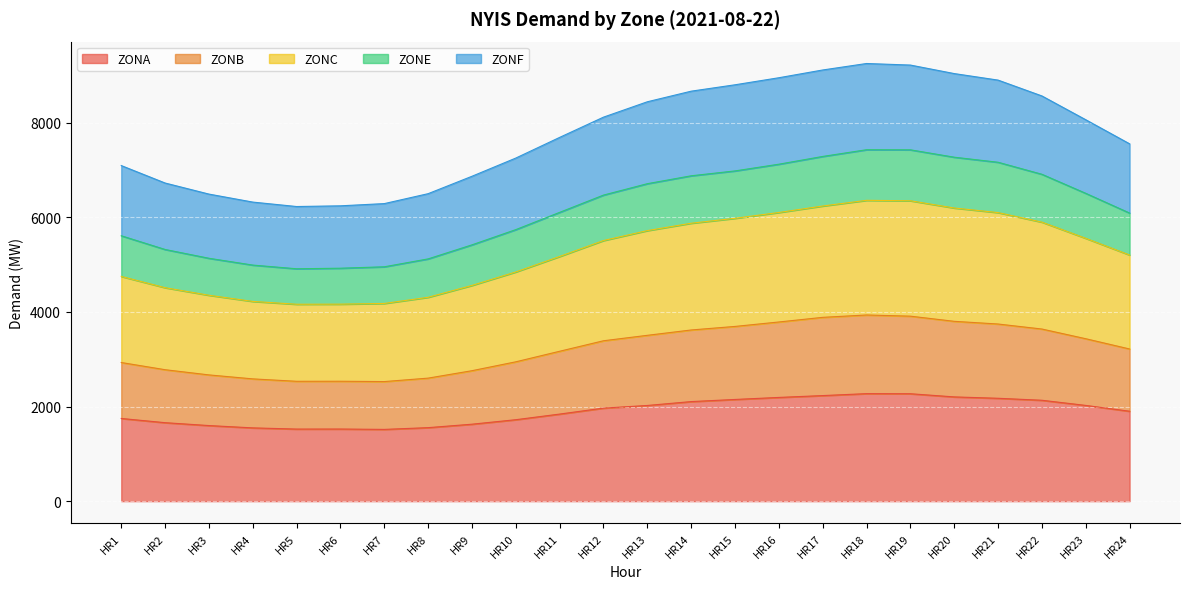

How many values in the ZONA series exceed 1967?

11